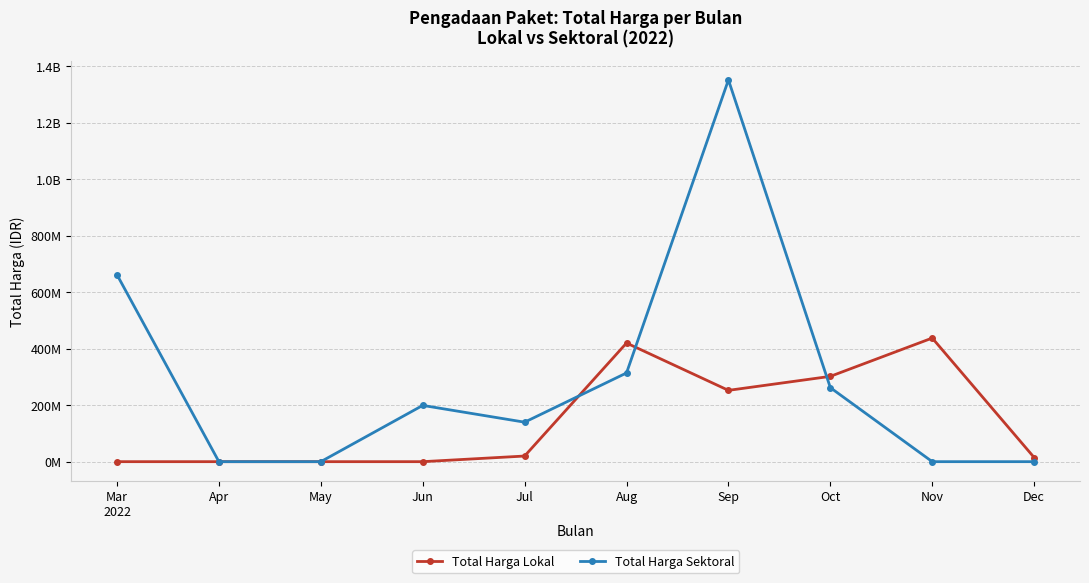

What are all the series names shown in the legend?

Total Harga Lokal, Total Harga Sektoral